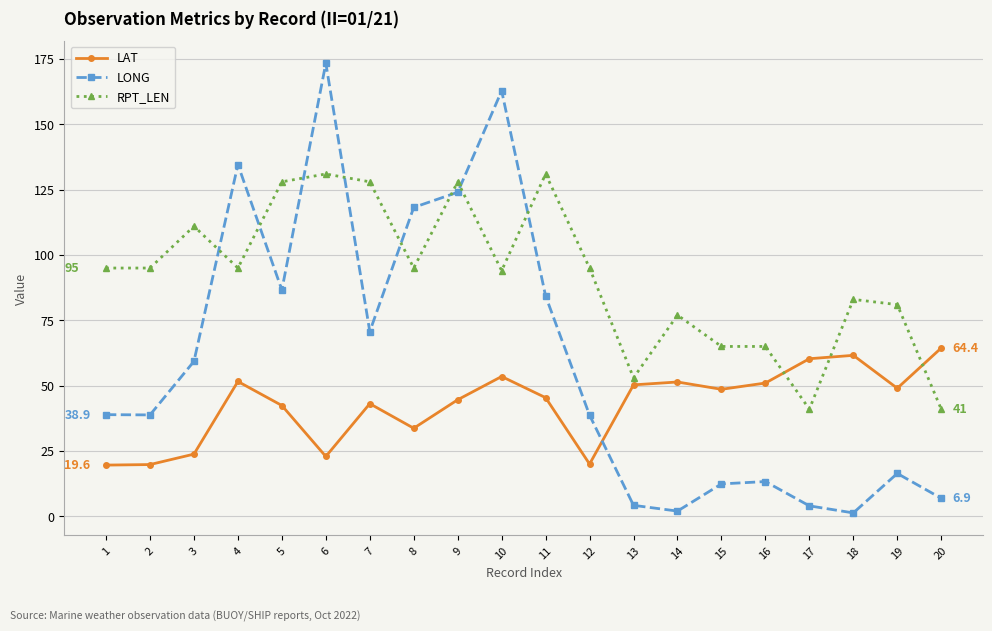

The value of RPT_LEN at 15 is 102.5. True or false?

False